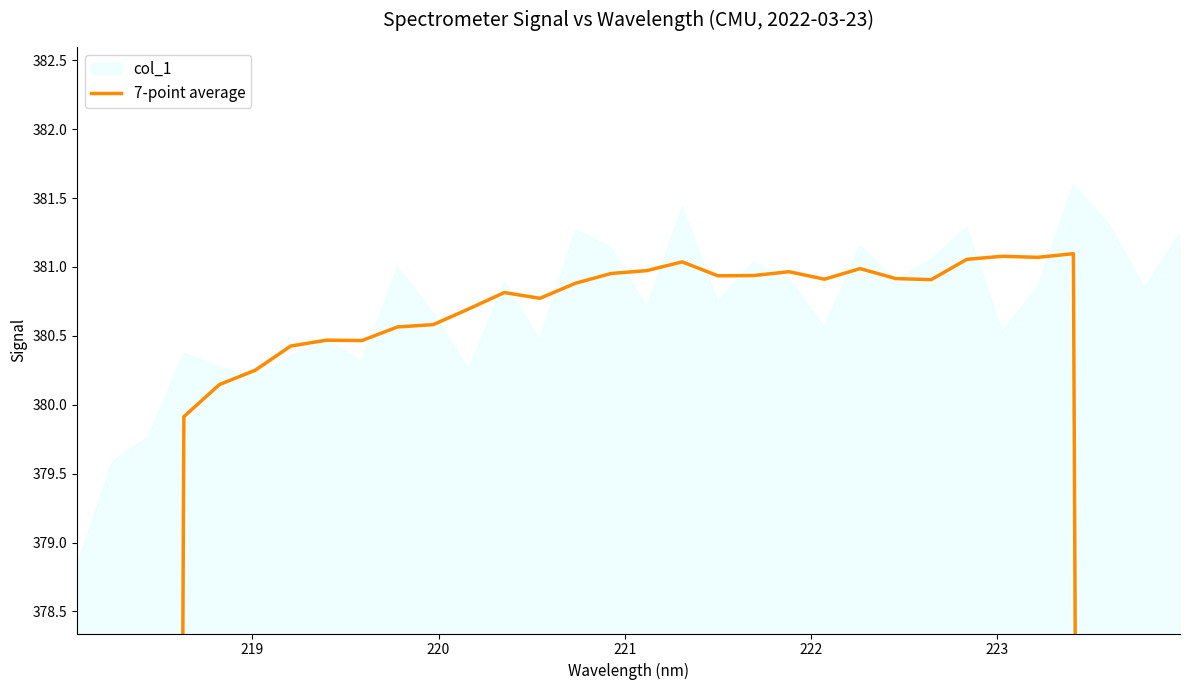

How many data points does each series have?

32